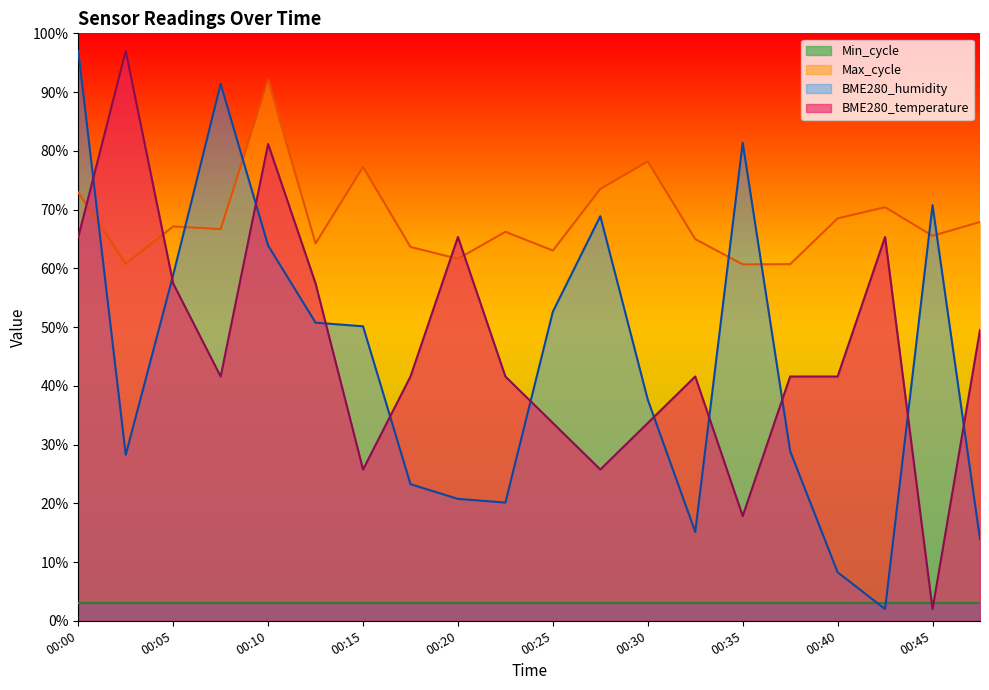

True or false: Max_cycle has more than 0 interior local peaks.

True